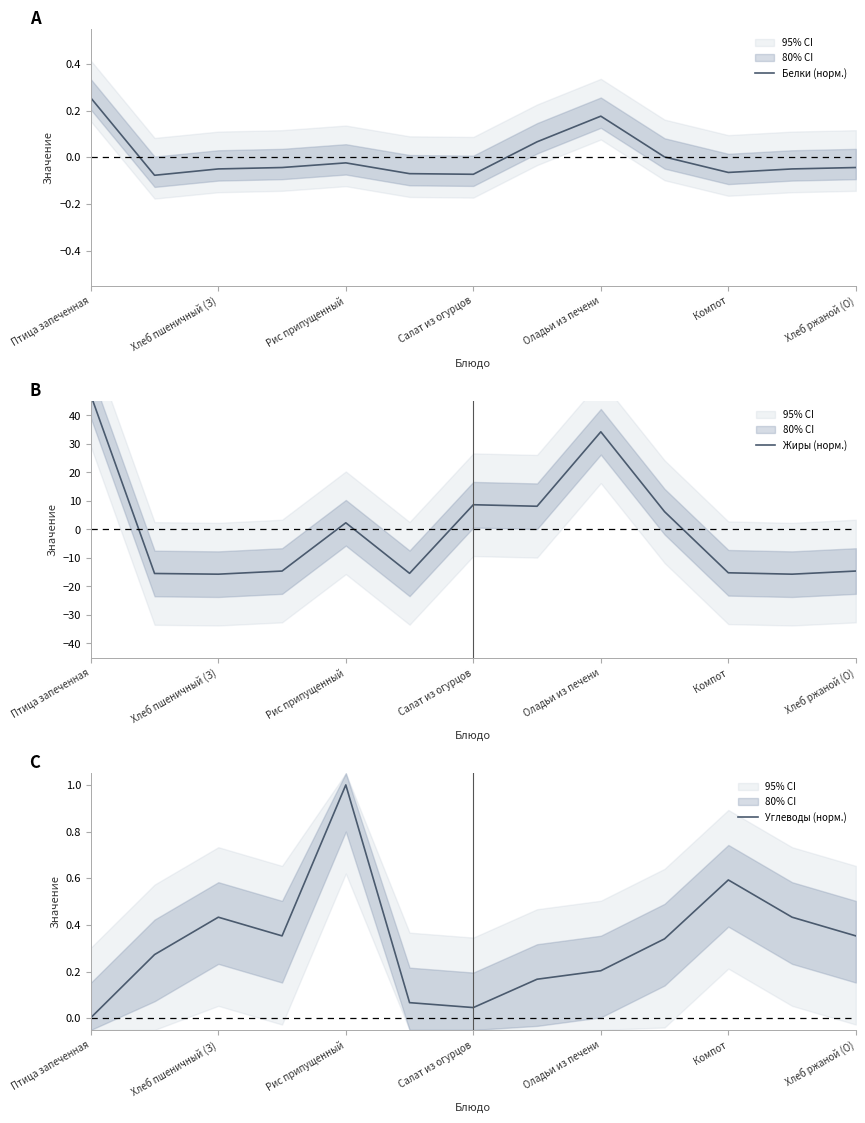

What is the difference between the maximum and minimum values in the Жиры (норм.) series?

62.8